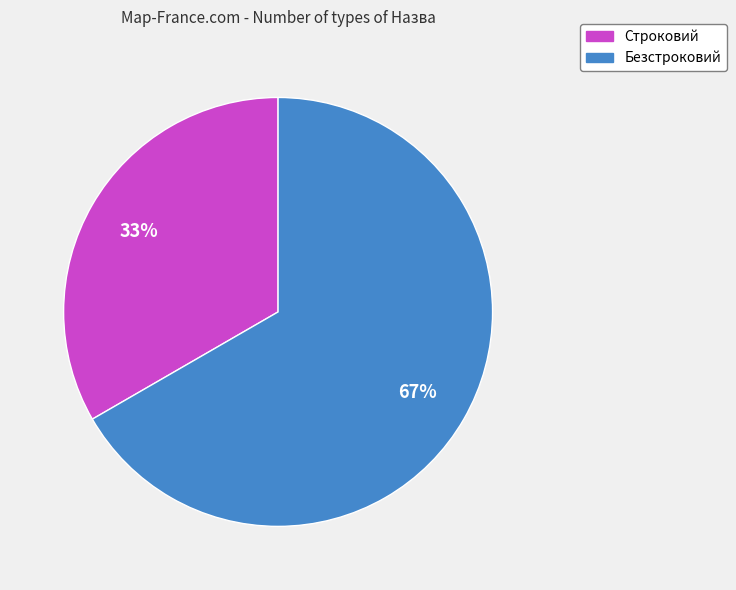

Do Строковий and Безстроковий together represent more than half of the pie?

Yes